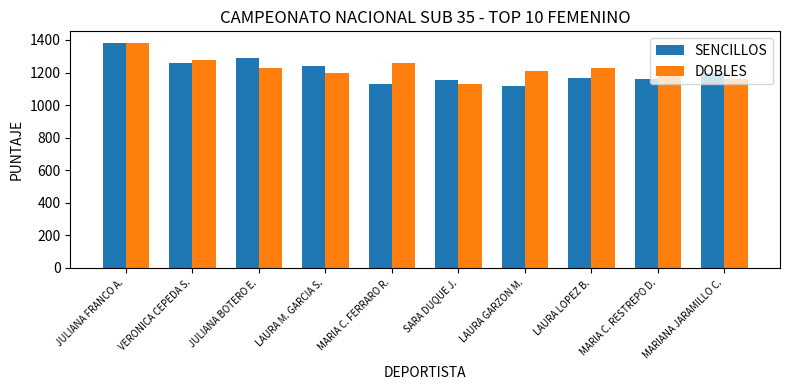

Is the value of SENCILLOS at SARA DUQUE J. greater than the value of DOBLES at LAURA GARZON M.?

No